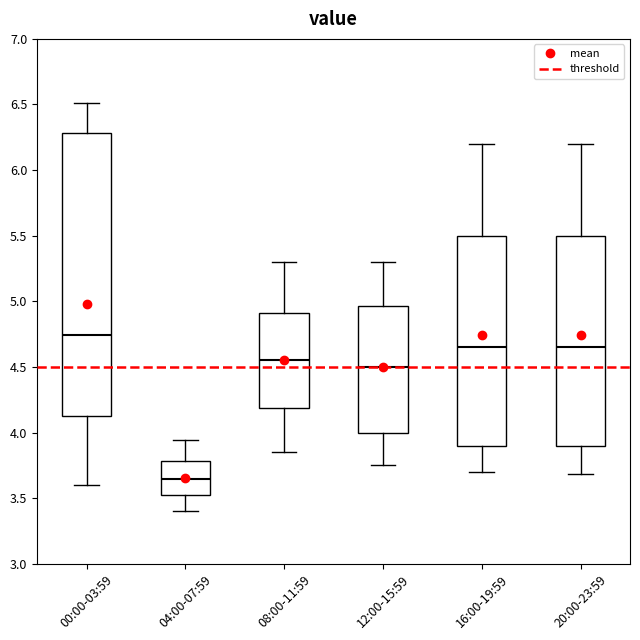

Where does the upper whisker of the box for 16:00-19:59 end on the y-axis? The values are not printed on the chart, so give them approximately, as read against the axis.

6.20